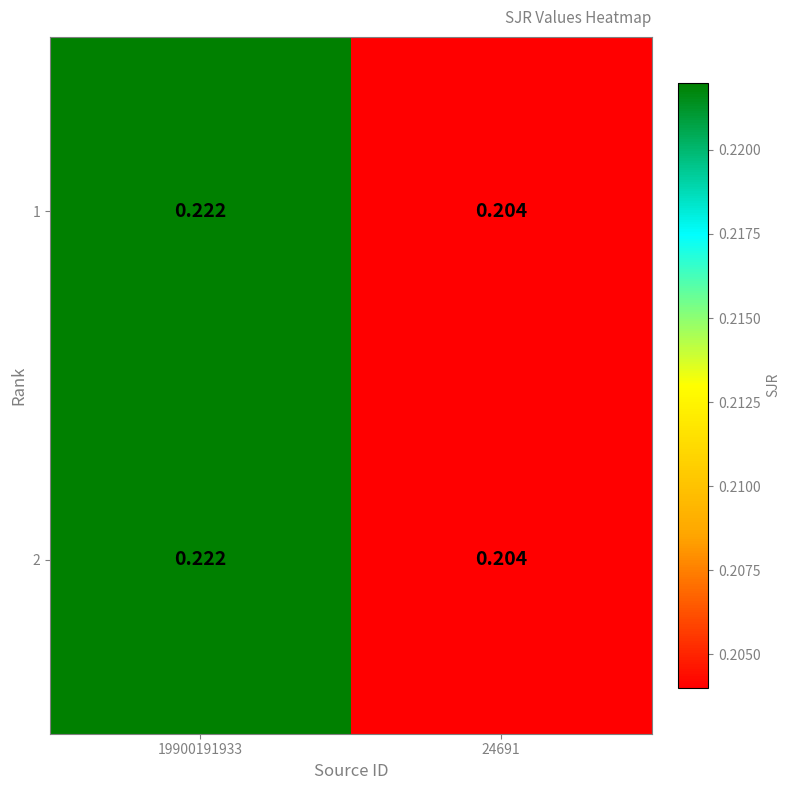

Is the value of 2 at 19900191933 greater than the value of 1 at 24691?

Yes